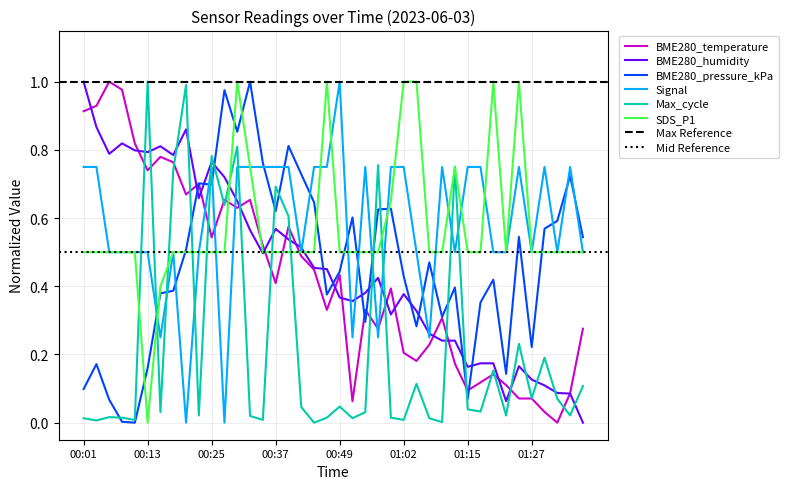

What is the value of the BME280_pressure_kPa point at the 14th from the left?

1.0